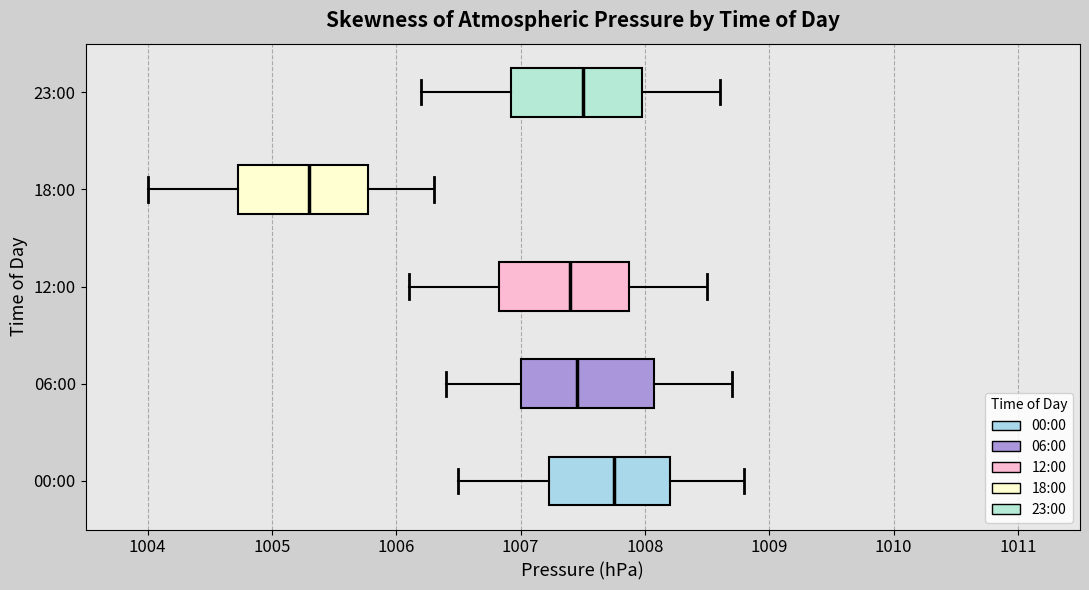

Reading bottom to top, read every box against the x-axis: the position of its median line, the range the box covers, and the ends of its whiskers. The values are not printed on the chart, so give them approximately, as read against the axis.

00:00: median 1007.8, box 1007.2 to 1008.2, whiskers 1006.5 to 1008.8
06:00: median 1007.5, box 1007.0 to 1008.1, whiskers 1006.4 to 1008.7
12:00: median 1007.4, box 1006.8 to 1007.9, whiskers 1006.1 to 1008.5
18:00: median 1005.3, box 1004.7 to 1005.8, whiskers 1004.0 to 1006.3
23:00: median 1007.5, box 1006.9 to 1008.0, whiskers 1006.2 to 1008.6